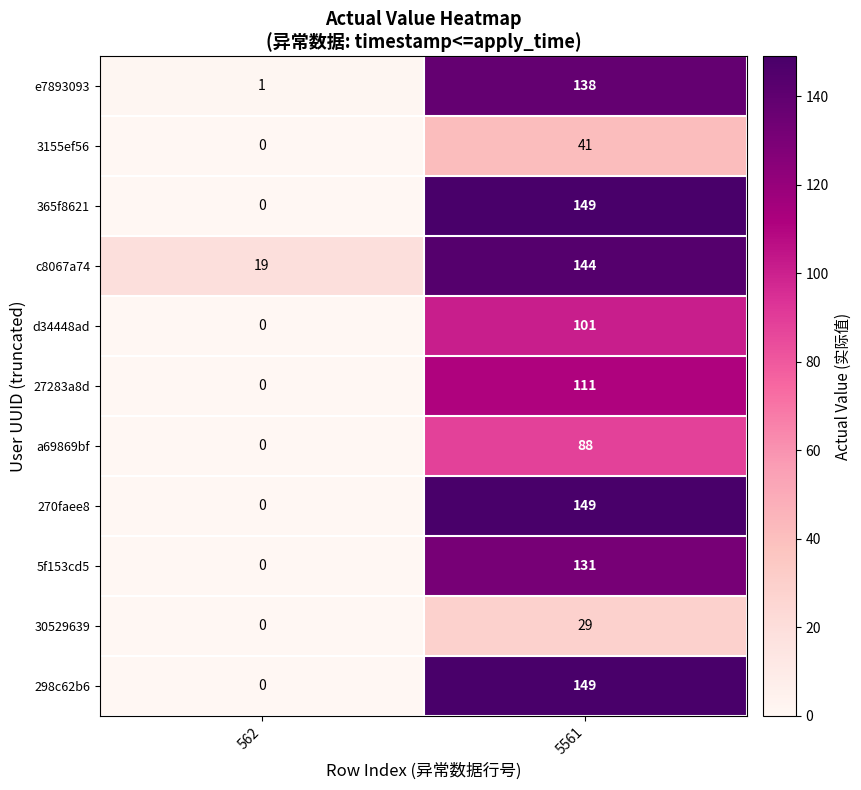

How many series are shown in this chart?

11